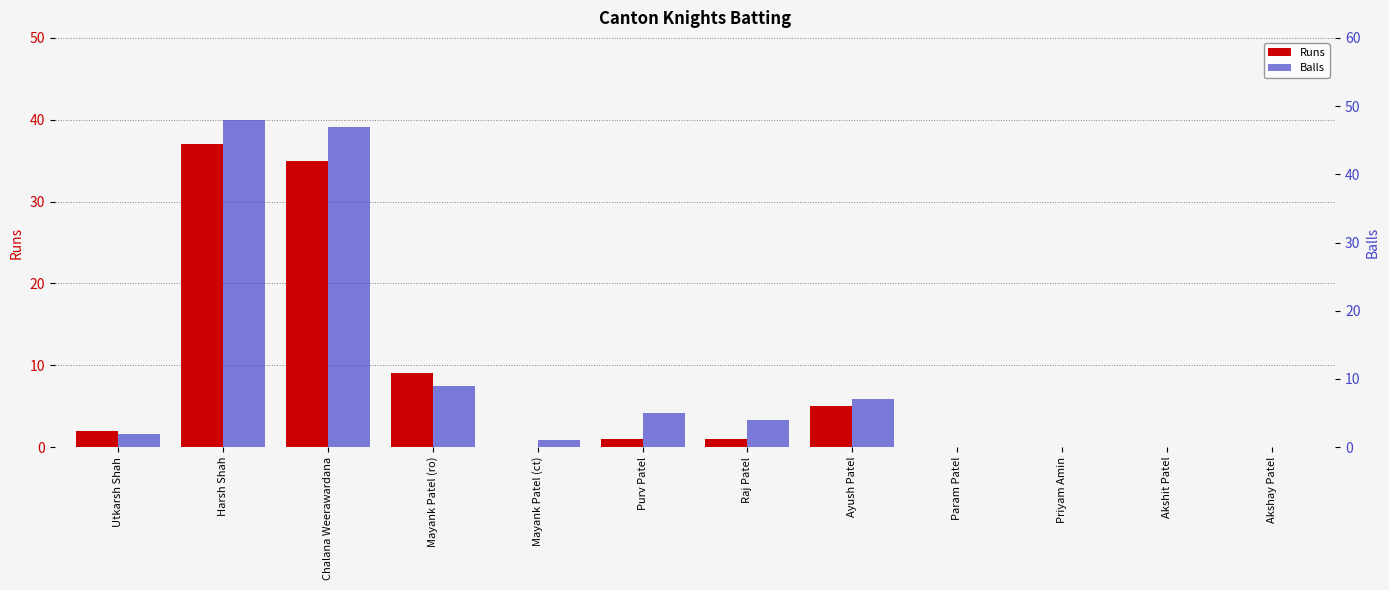

The Runs series shows -22 at Priyam Amin. True or false?

False